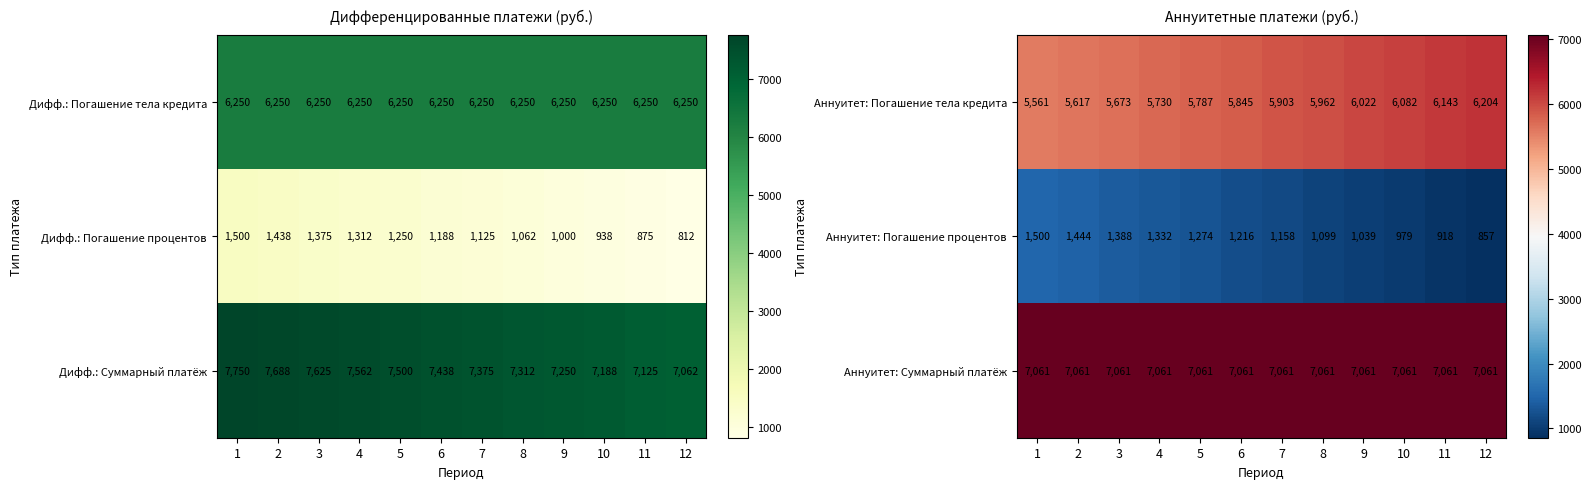

Read the Аннуитет: Погашение процентов value at 8.

1099